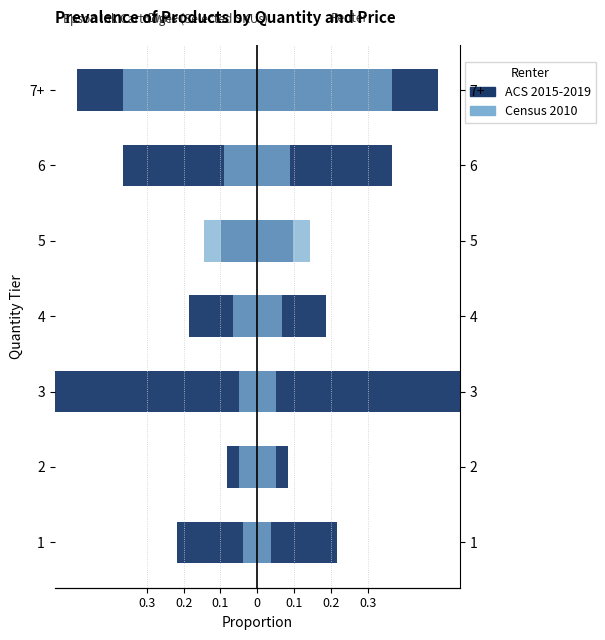

How many bars are there in each group?

2